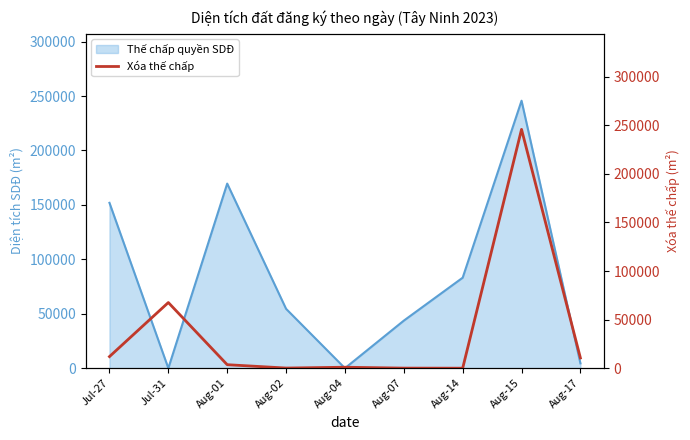

The value at Aug-15 is 245717.0. True or false?

True